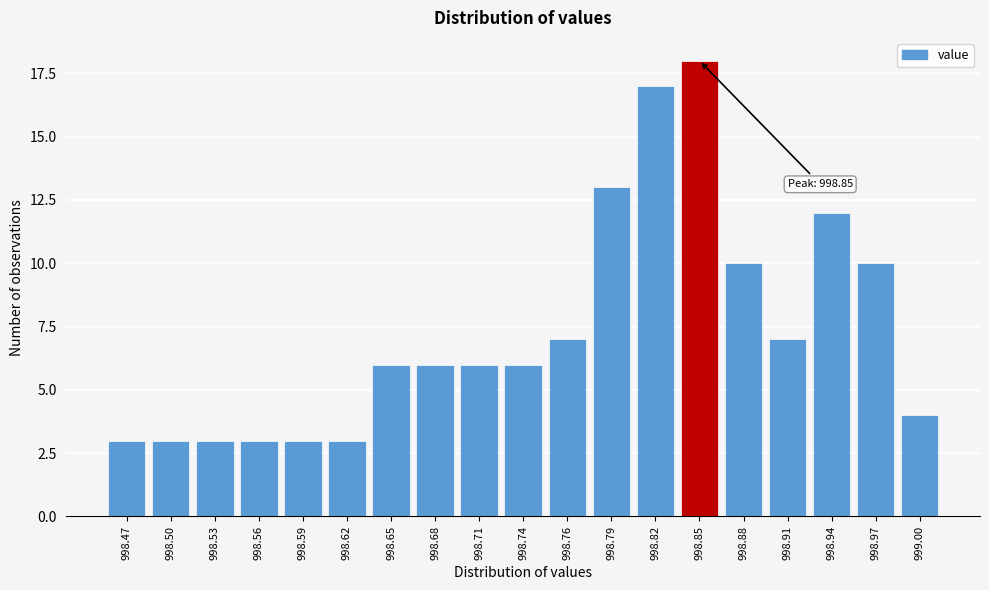

Reading left to right, list all the values displayed in this chart.

3	3	3	3	3	3	6	6	6	6	7	13	17	18	10	7	12	10	4